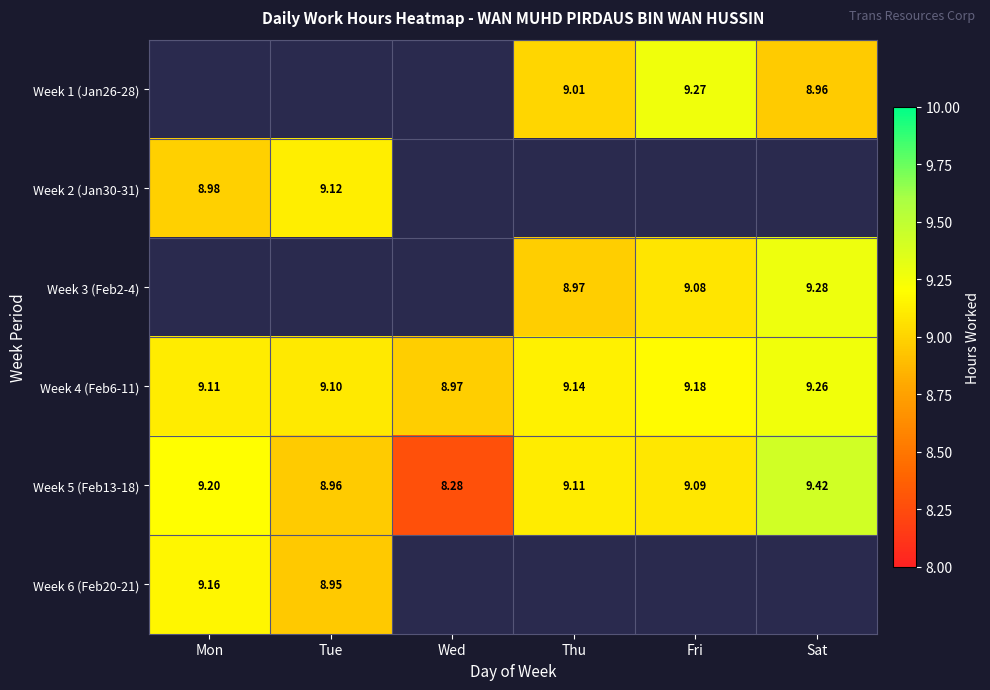

At how many categories does at least one series exceed 3?

6